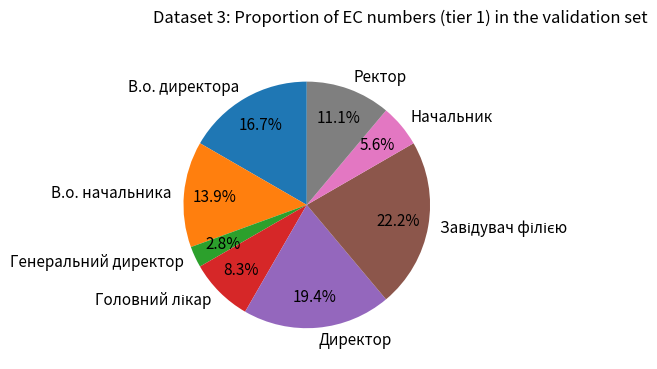

To the nearest percent, what percentage of the pie is В.о. начальника?

14%